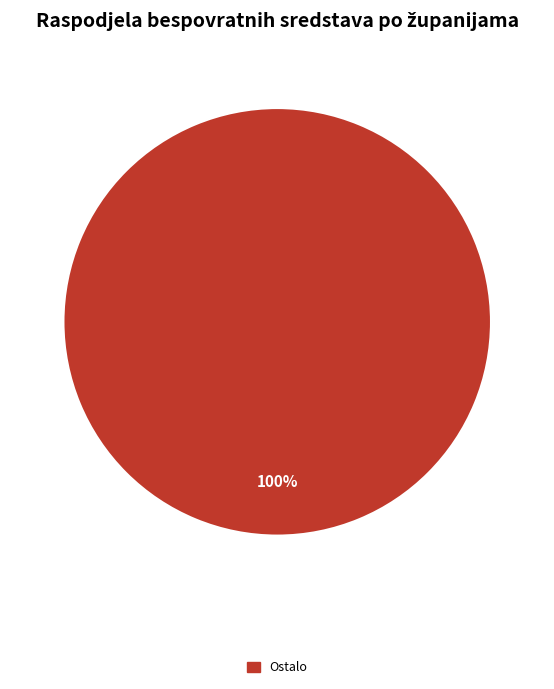

Does any single category account for the majority?

Yes